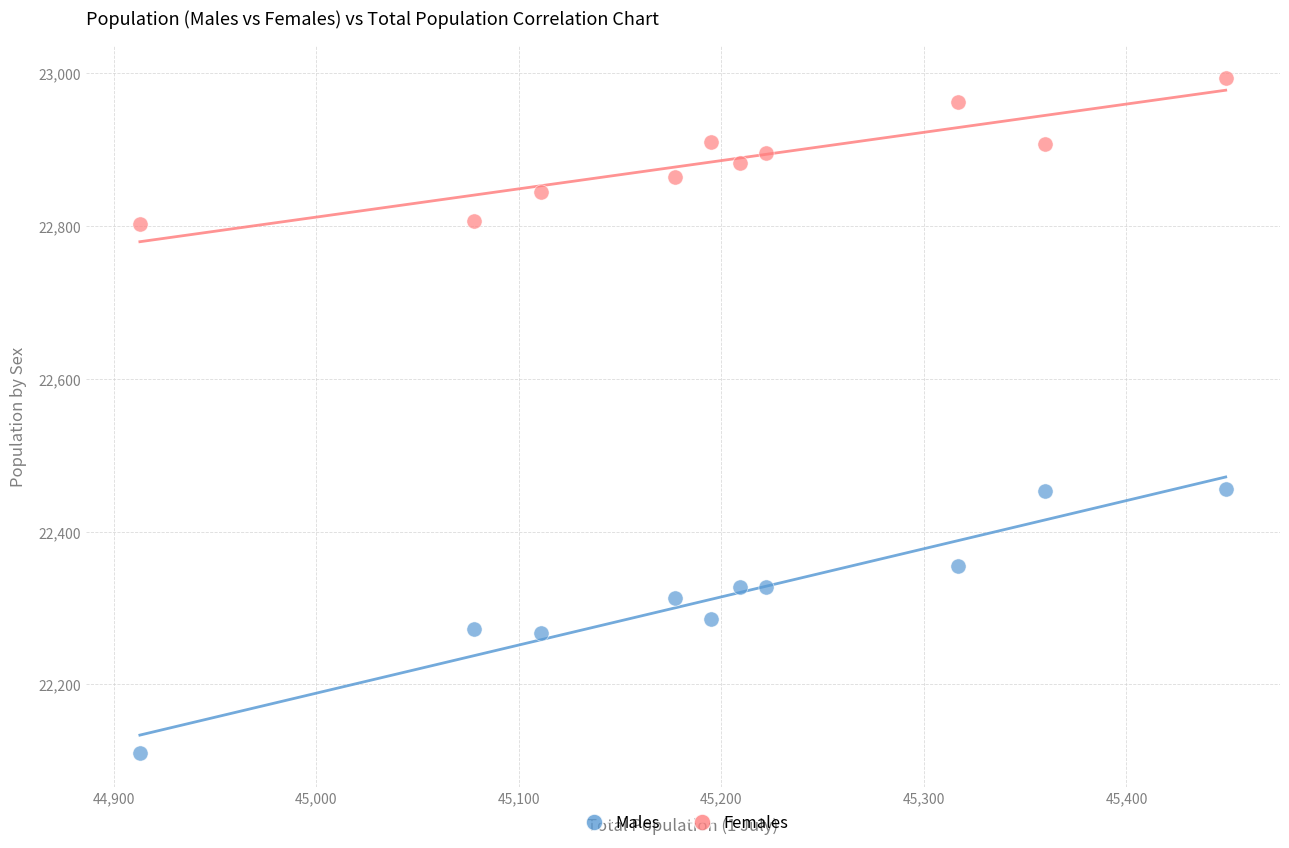

Across all data points, what is the range of Y values (max minus min)?

883